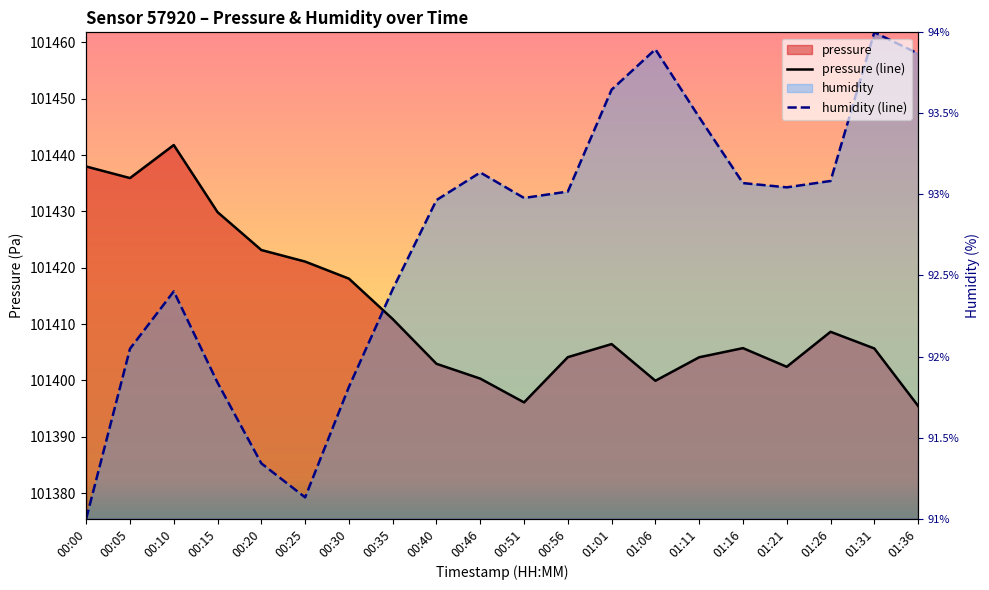

How many data points in humidity (line) are above 101433?

10